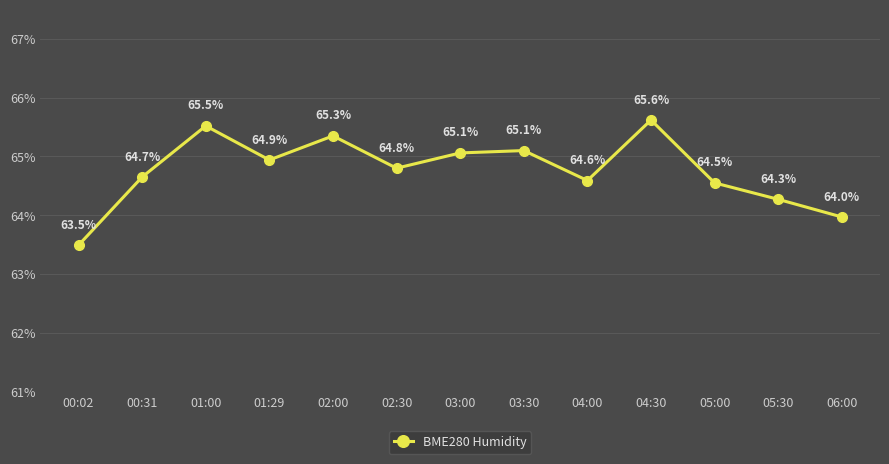

How many interior local peaks (higher than both neighbors) does the data have?

4